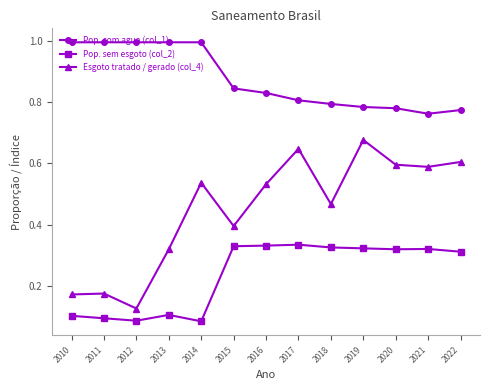

What is the value of the Pop. com agua (col_1) point at the 5th from the left?

1.0